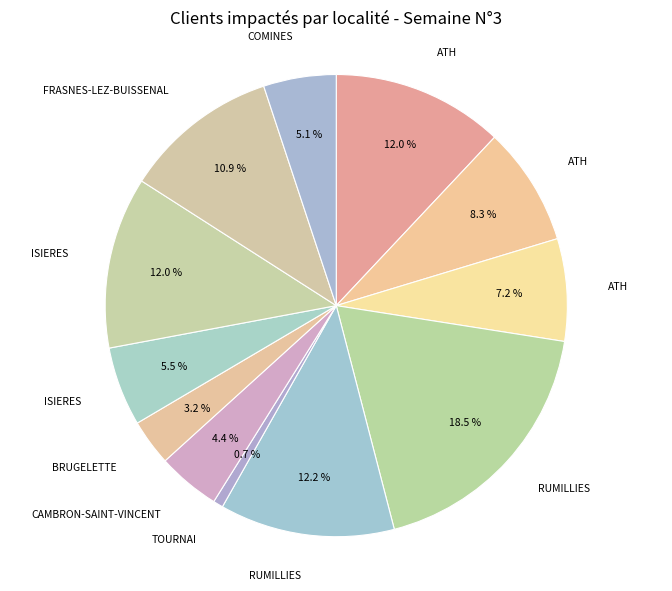

Is there a majority slice in this chart?

No